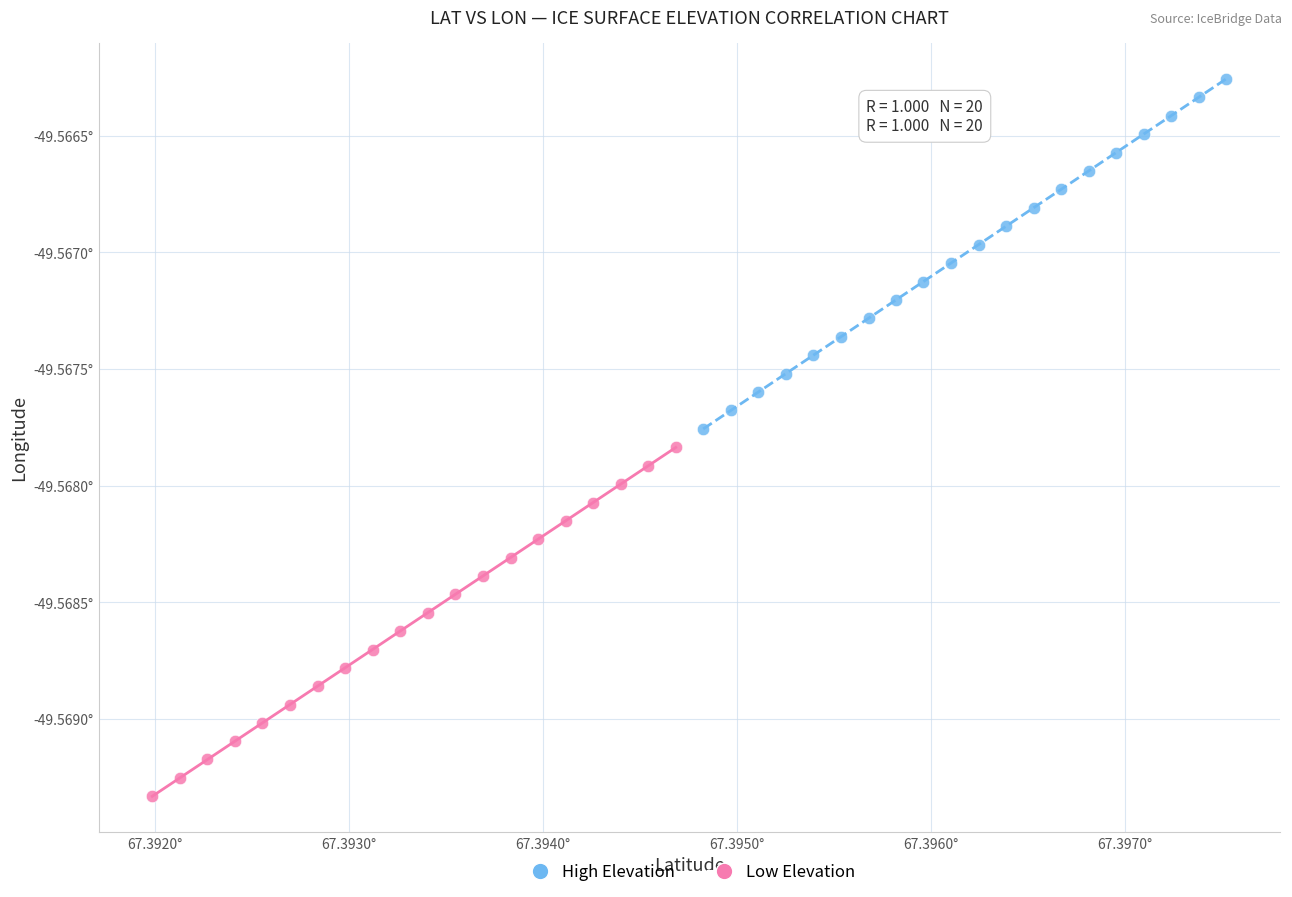

Which series contains the lowest Y value?

Low Elevation